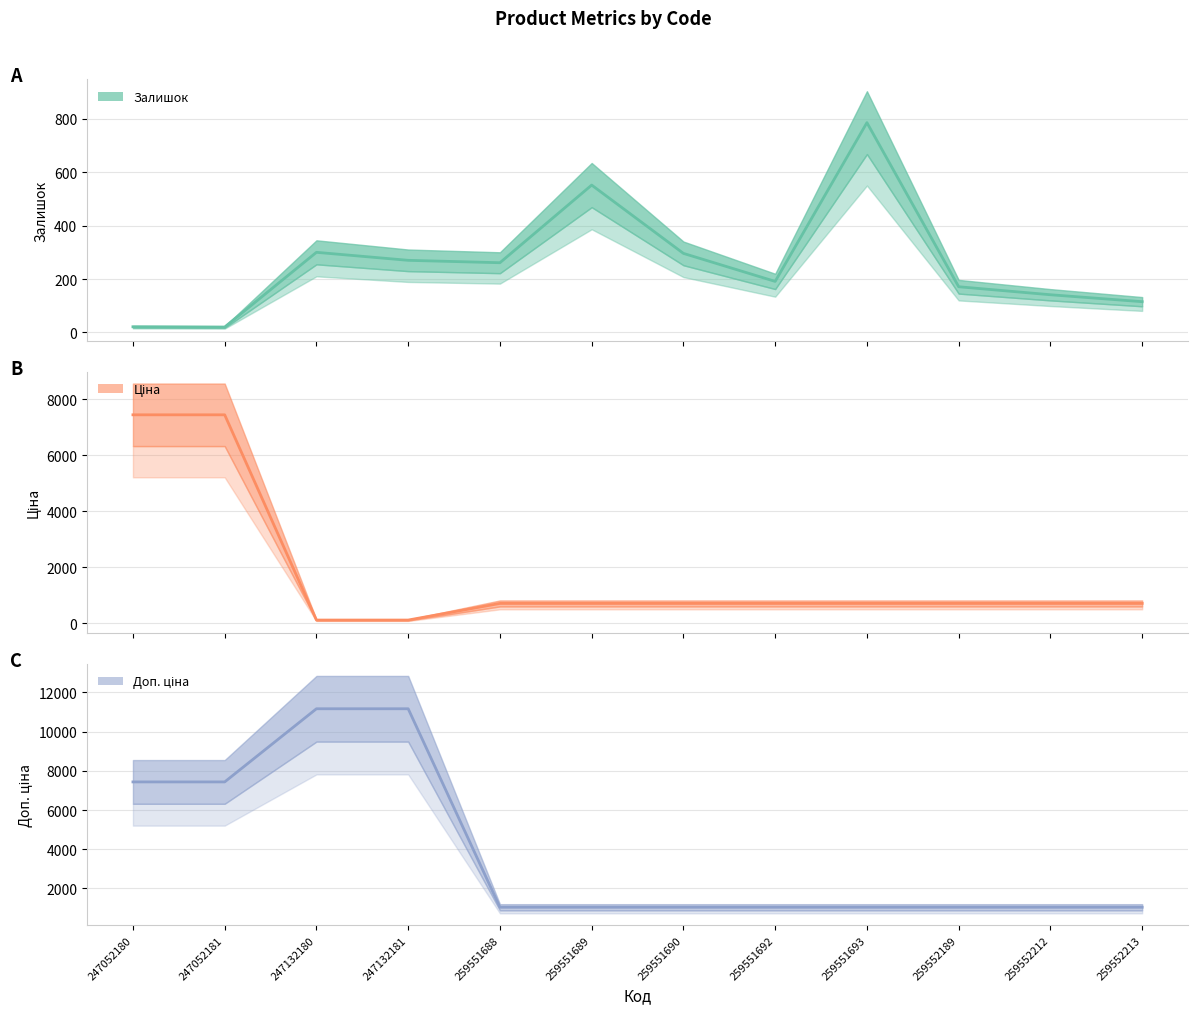

Which series changed the most between 247052181 and 247132180?

Ціна (mean)